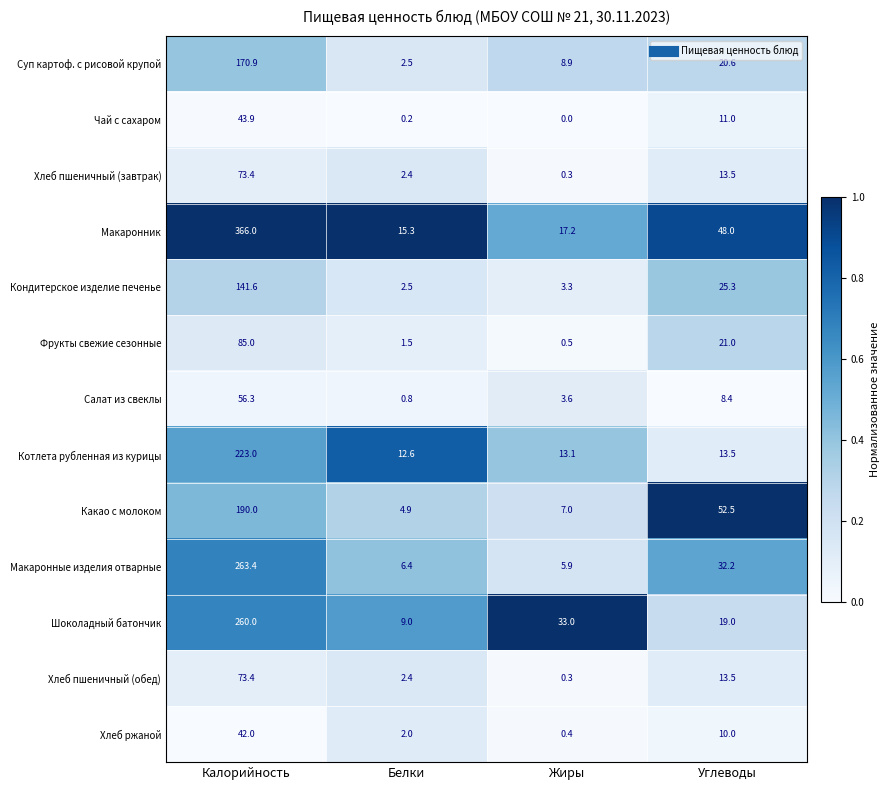

Which series has the widest spread of values?

Макаронник